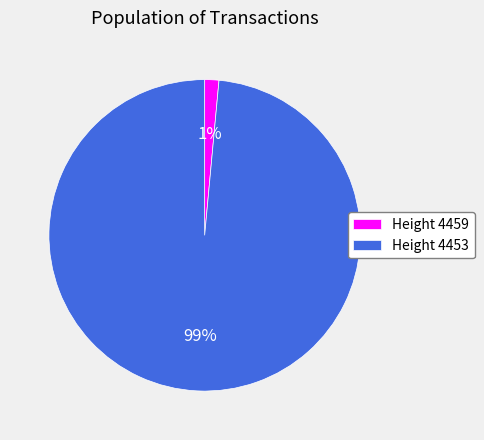

Do Height 4459 and Height 4453 together represent more than half of the pie?

Yes